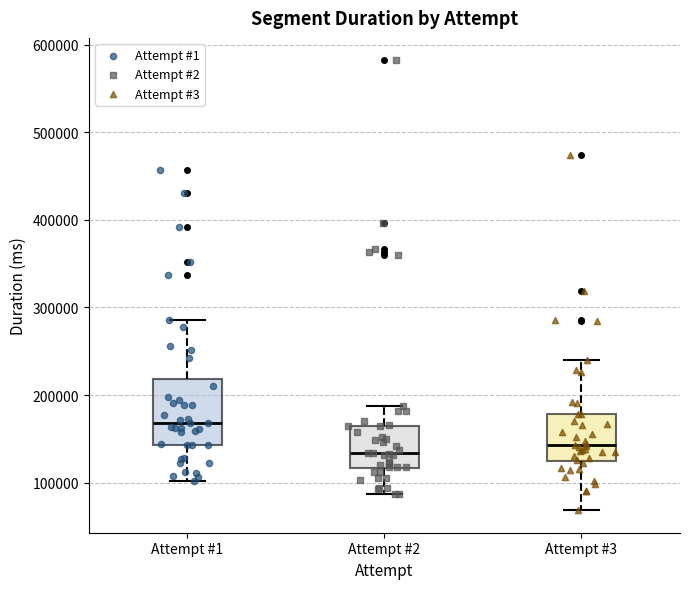

Reading left to right, transcribe this box plot: for each box, give where its median line is, the range the box spans, and where its two whiskers end, as read against the y-axis. The values are not printed on the chart, so give them approximately, as read against the axis.

Attempt #1: median 170000, box 140000 to 220000, whiskers 100000 to 290000
Attempt #2: median 130000, box 120000 to 170000, whiskers 90000 to 190000
Attempt #3: median 140000, box 130000 to 180000, whiskers 70000 to 240000